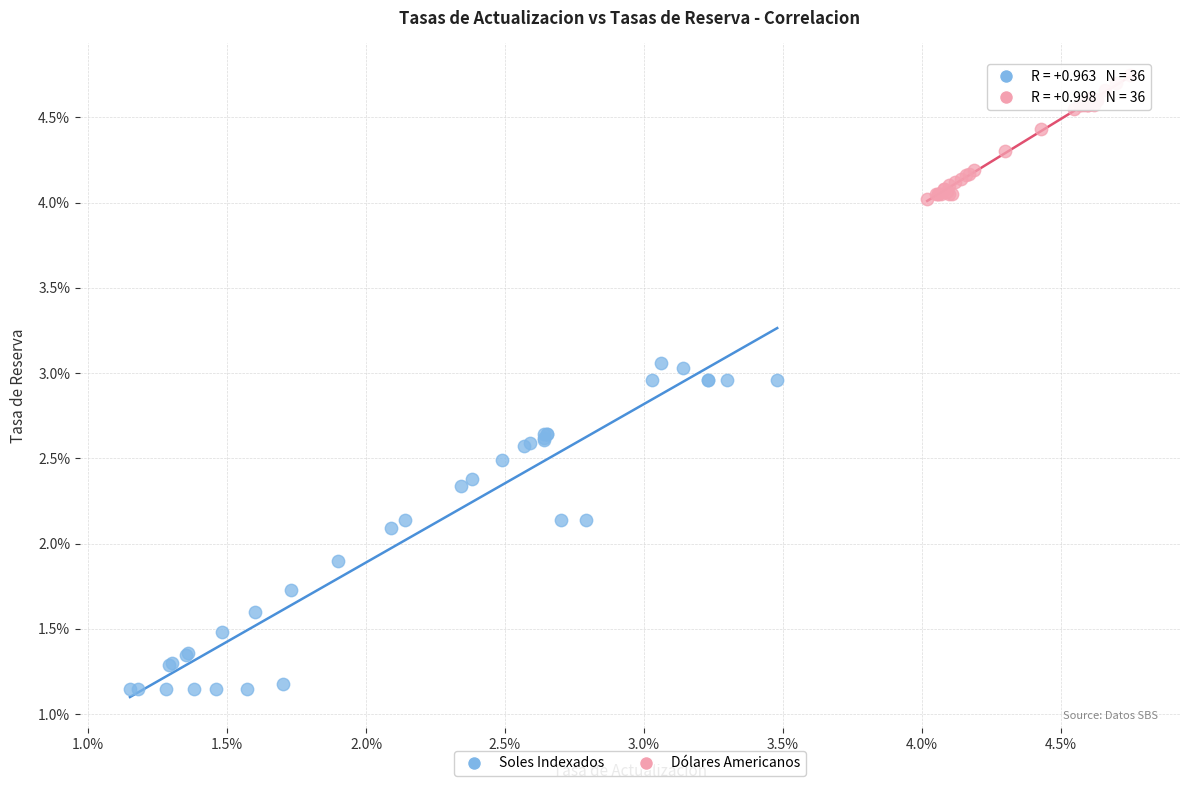

What are all the series names shown in the legend?

Soles Indexados, Dólares Americanos